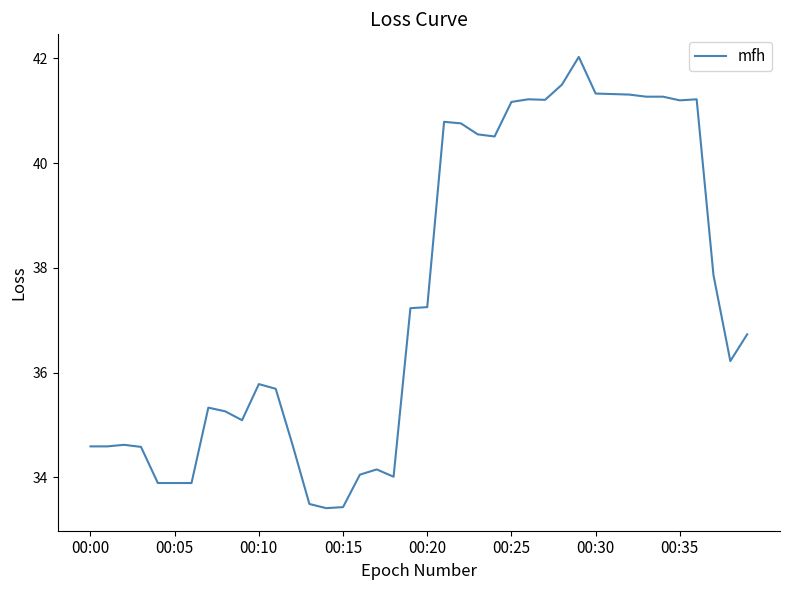

What is the minimum value shown in the chart?

33.4